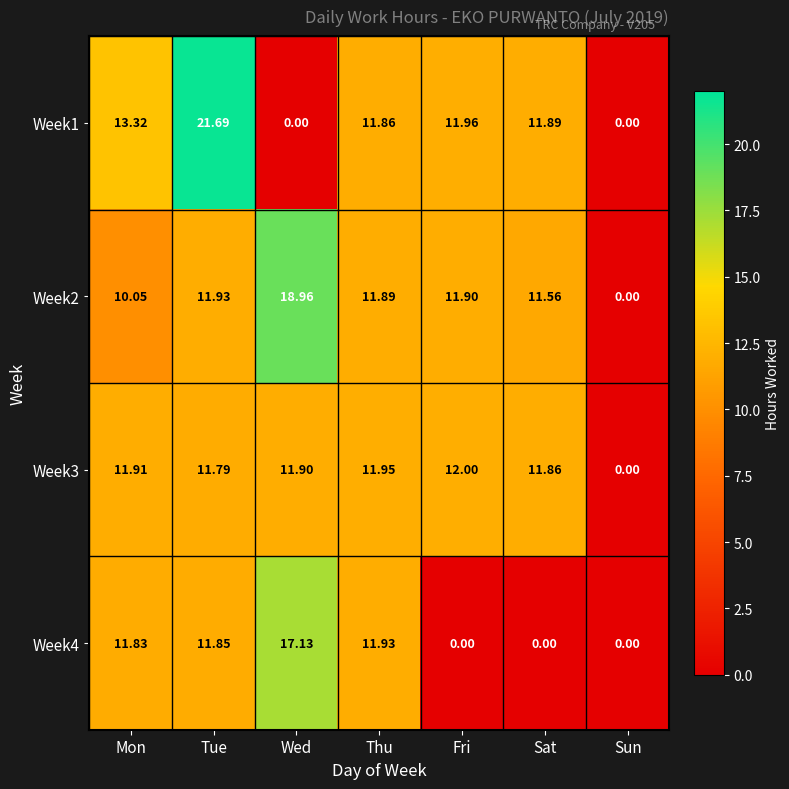

At which category does the chart reach its peak across all series?

Tue